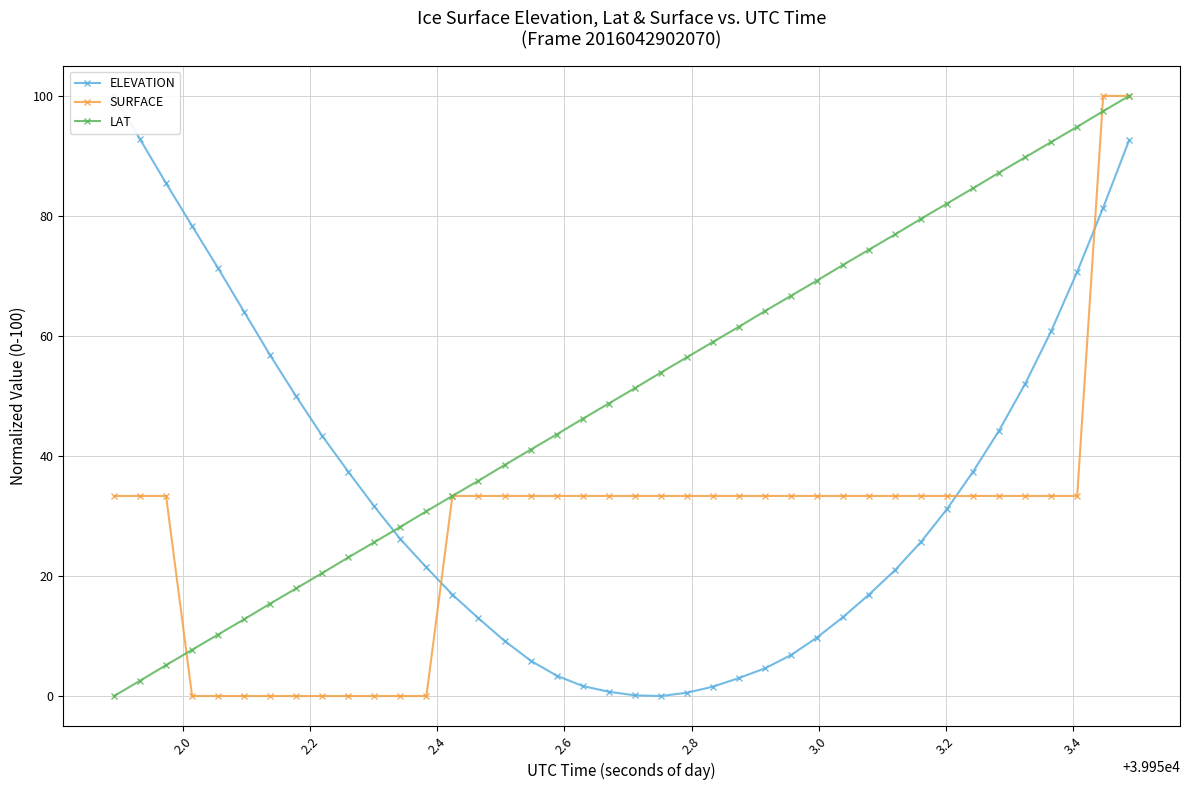

What is the maximum value for SURFACE?

100.0